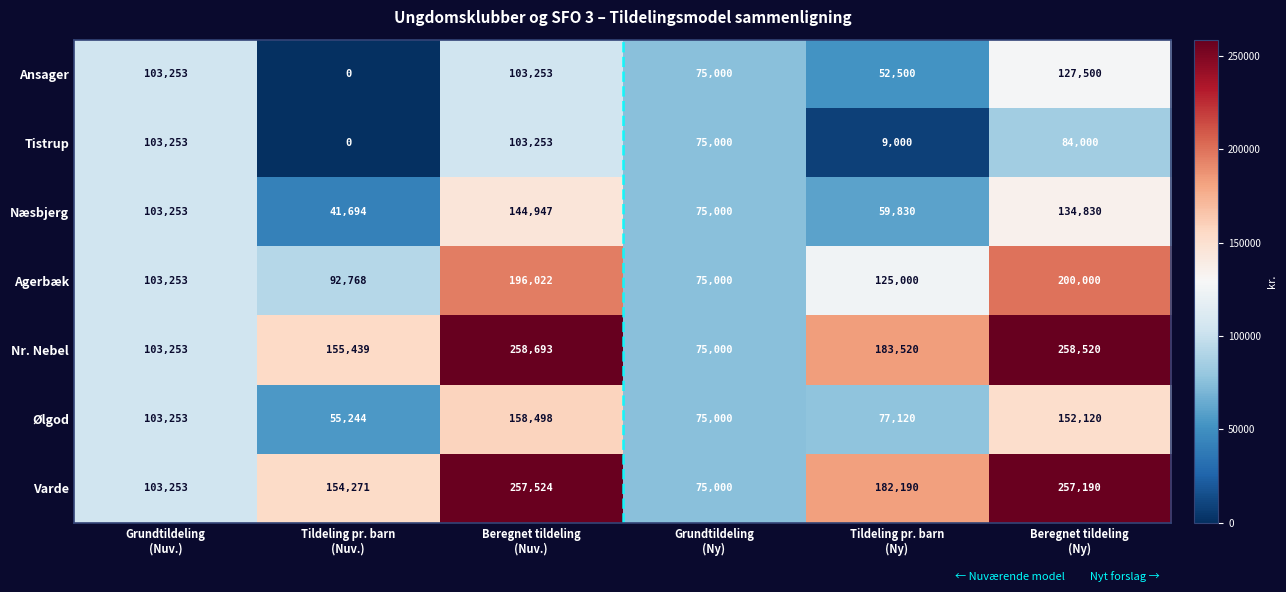

Which series has the largest total across all categories?

Nr. Nebel